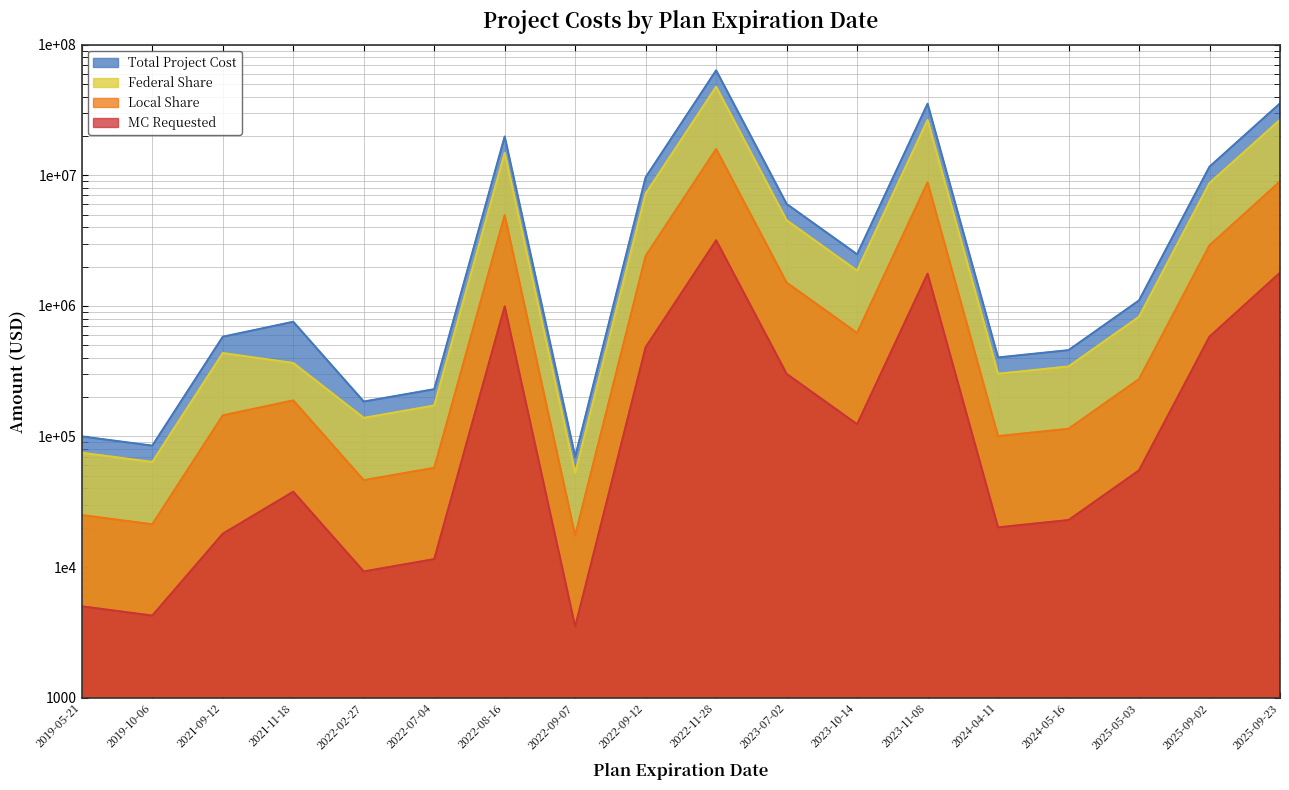

Which has a higher value, 2025-09-02 or 2022-08-16?

2022-08-16